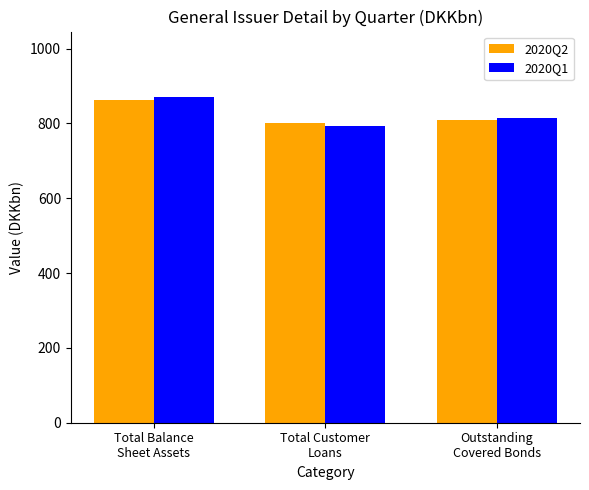

What is the average value of the 2020Q1 series?

825.9